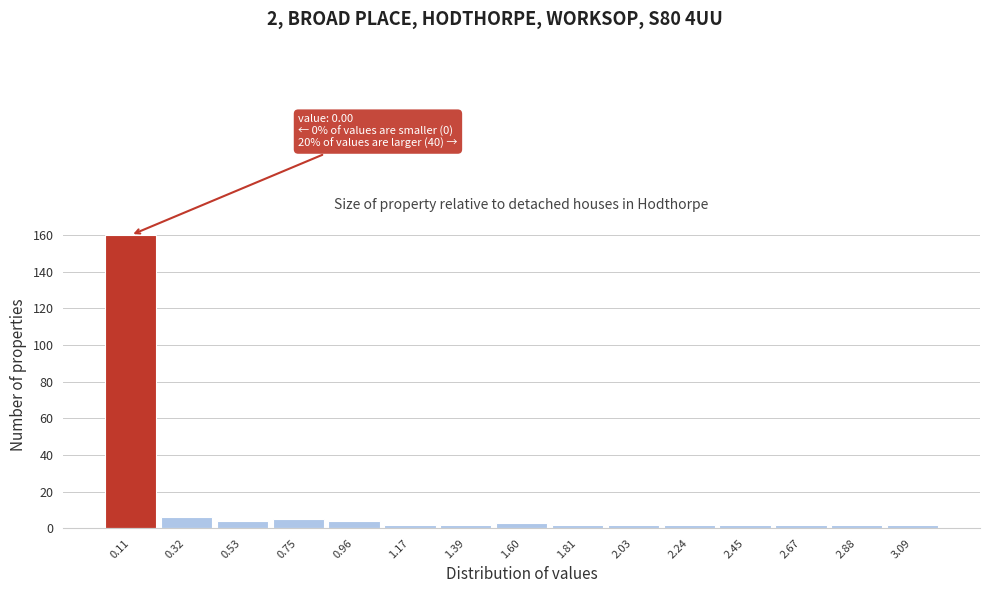

Over which range of the x-axis is the bar tallest?

0.00 to 0.20